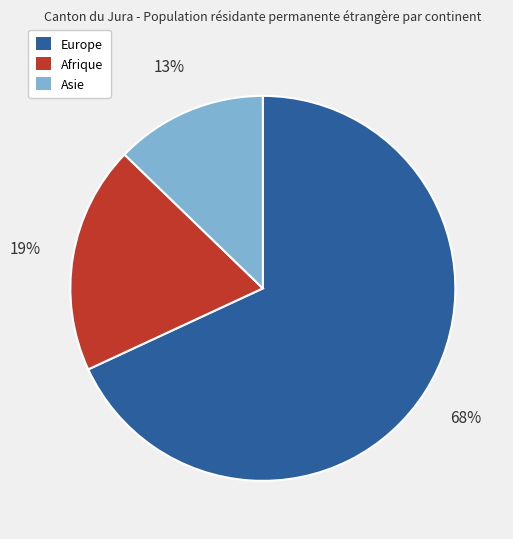

To the nearest percent, what is the combined percentage of Afrique and Asie?

32%